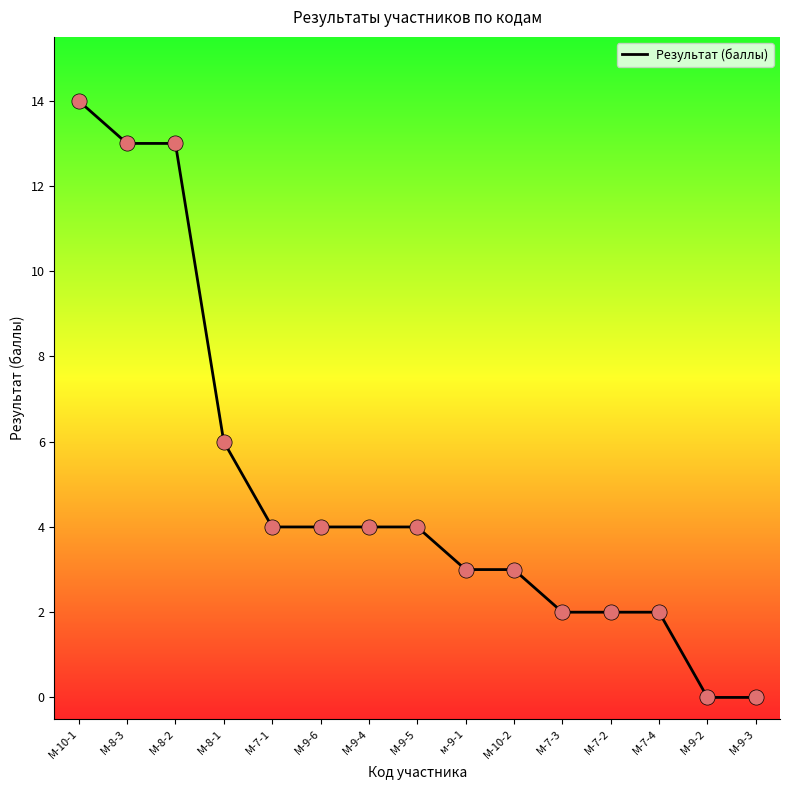

What is the change in value from М-10-2 to М-7-2?

-1